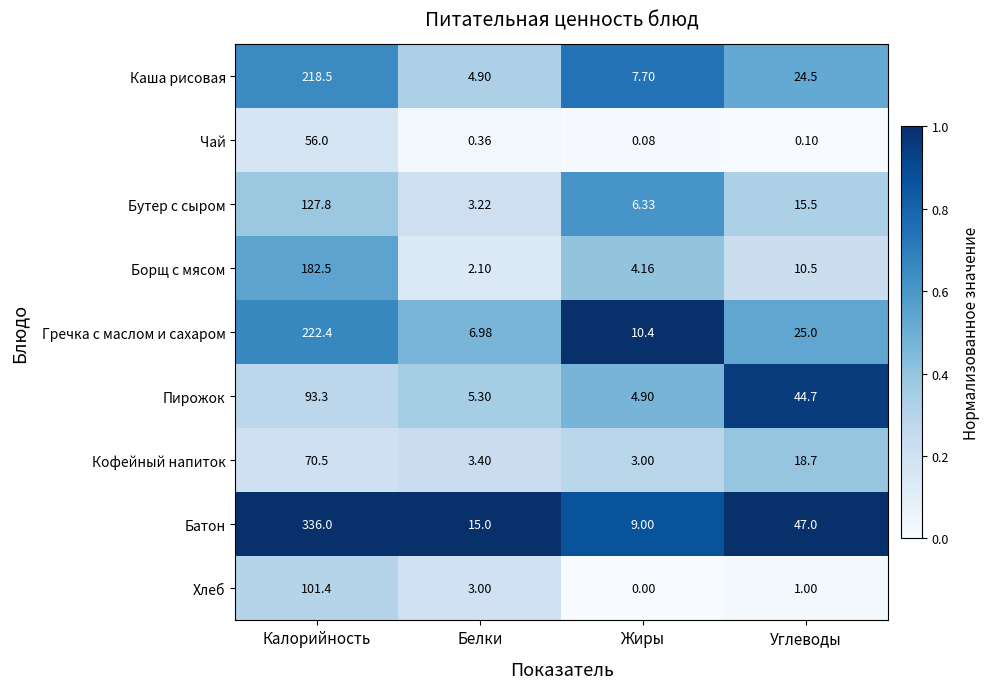

What is the difference between the highest and lowest values at Углеводы?

46.9